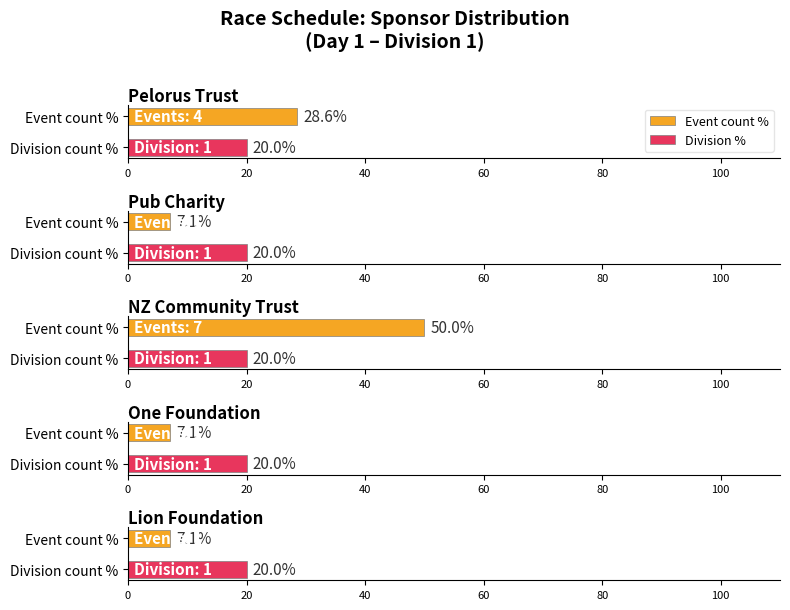

Reading right to left, transcribe all the data shown in this chart.

Pelorus Trust: 4	4
Pub Charity: 1	1
NZ Community Trust: 7	7
One Foundation: 1	1
Lion Foundation: 1	1